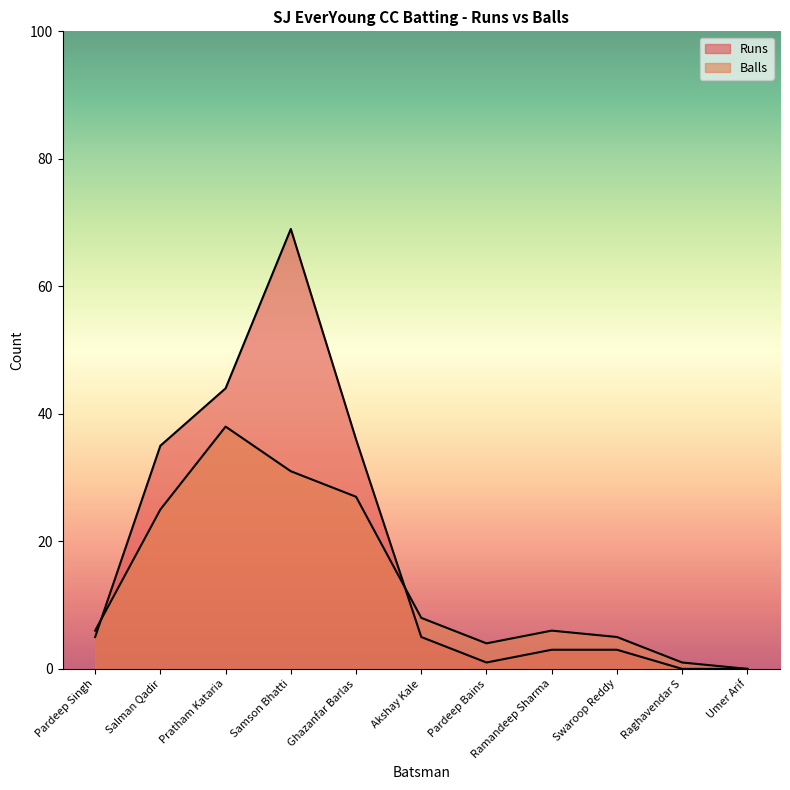

Where is Runs nearest to the value 34?

Salman Qadir